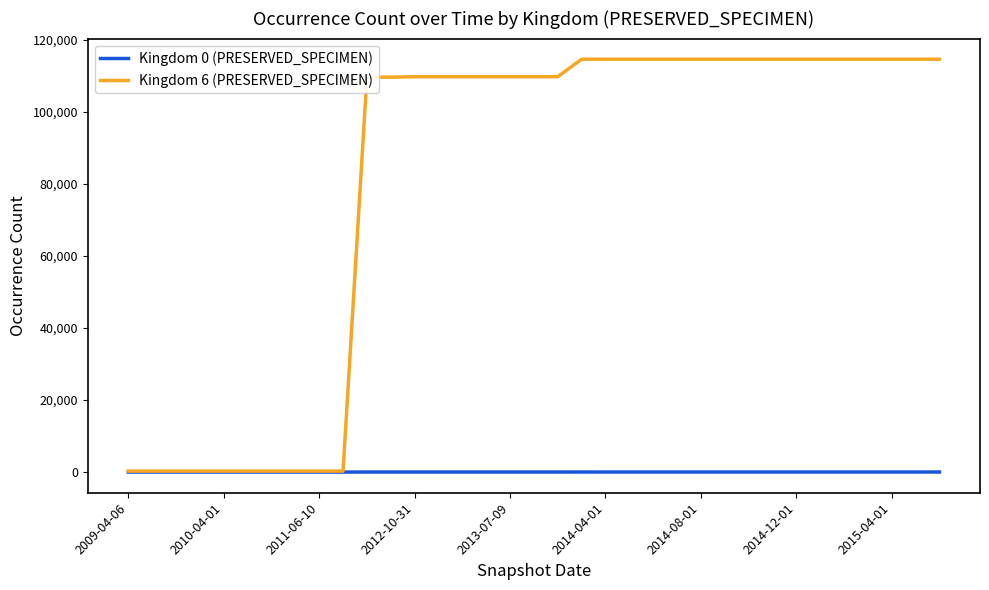

List the series in order of their overall mean, highest first.

Kingdom 6 (PRESERVED_SPECIMEN), Kingdom 0 (PRESERVED_SPECIMEN)